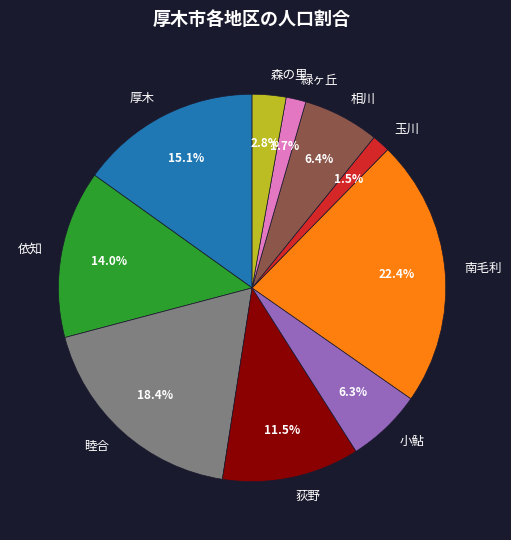

Which slice is the largest?

南毛利